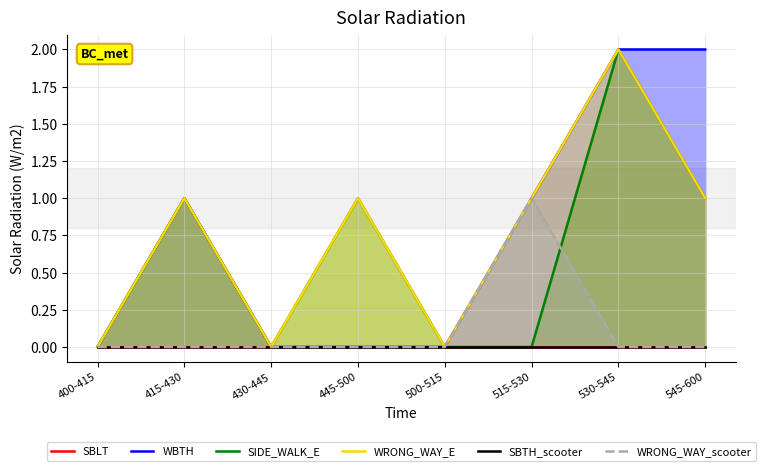

Count the number of data series in this chart.

6